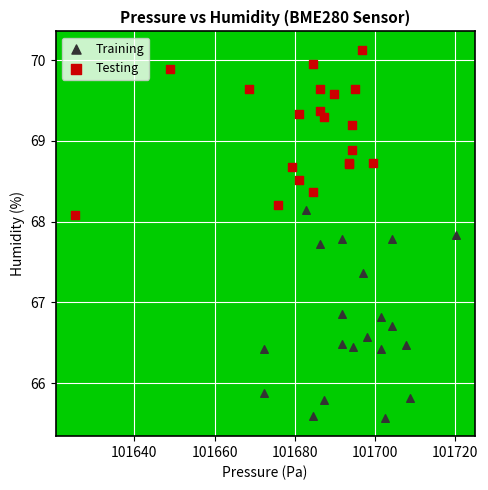

Which series contains the lowest Y value?

Training